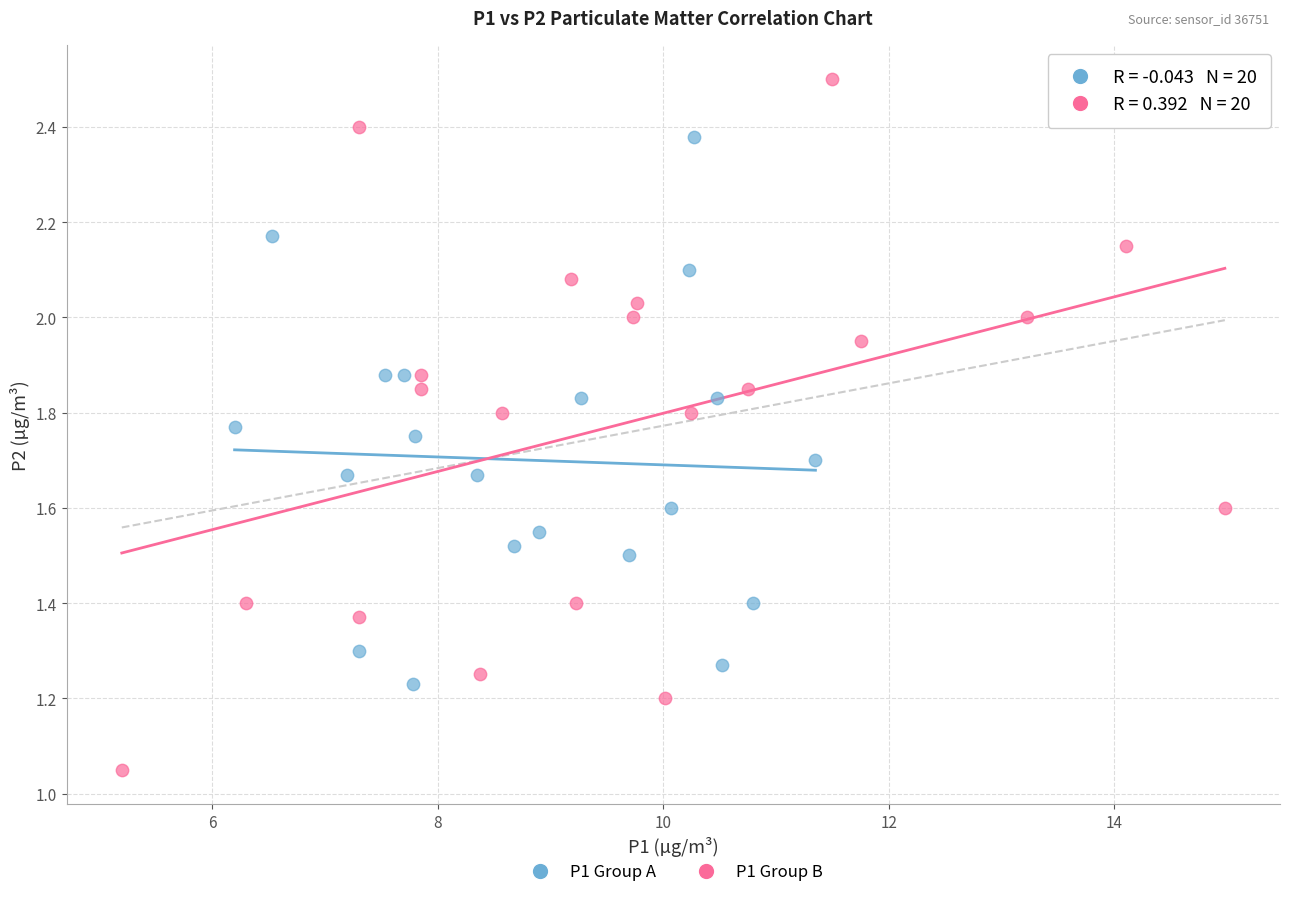

Which series has the widest spread of Y values?

P1 Group B